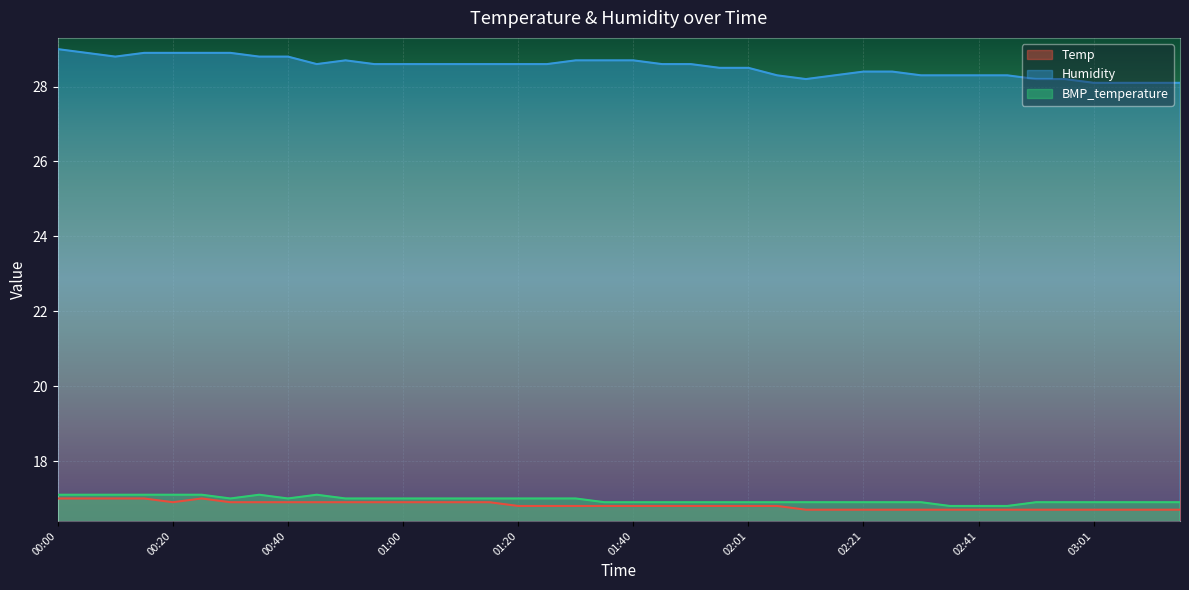

How many categories are shown in the chart?

40